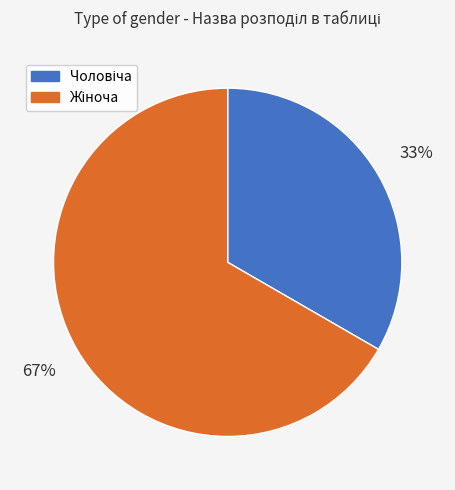

How many slices are in this pie chart?

2